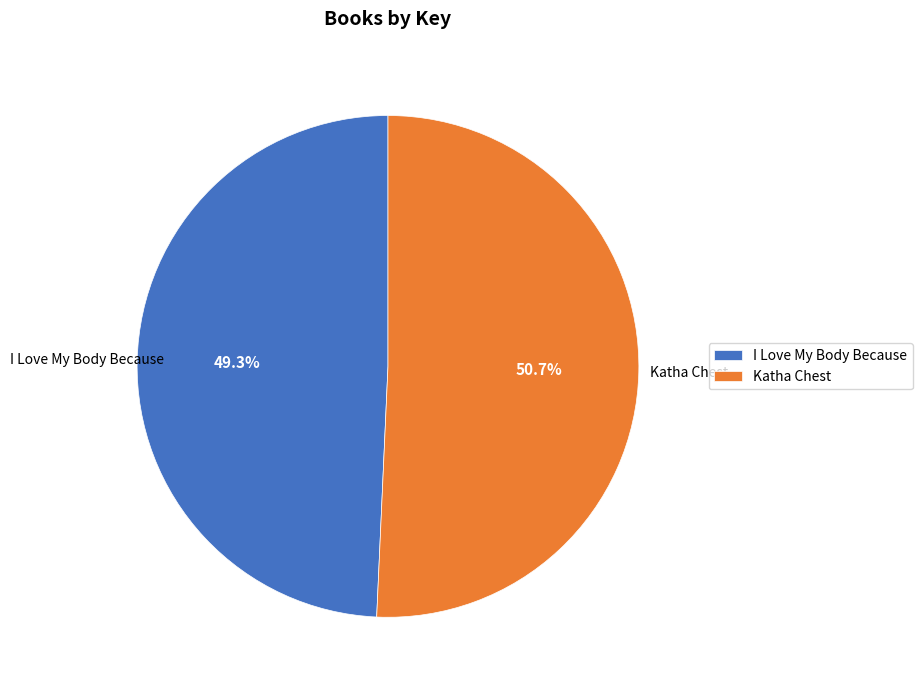

Does any single category account for the majority?

Yes